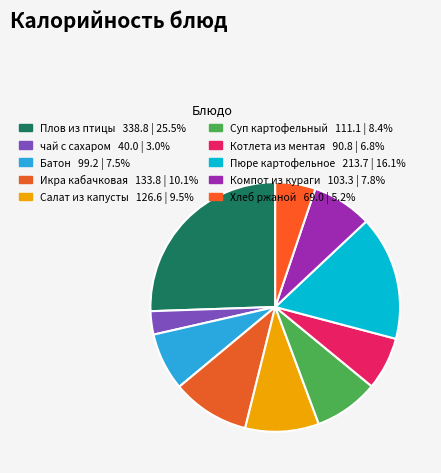

Count the number of slices in the pie.

10